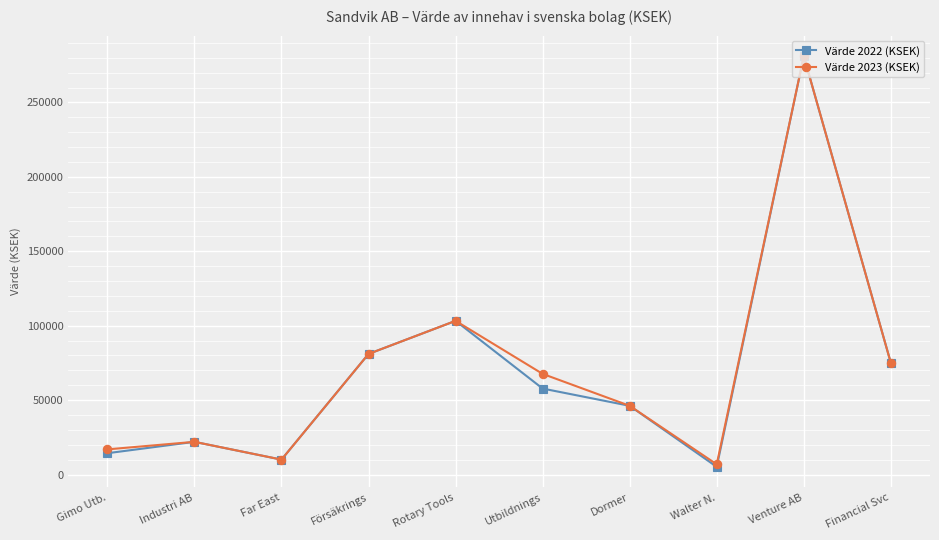

True or false: Värde 2022 (KSEK) has more than 2 interior local peaks.

True